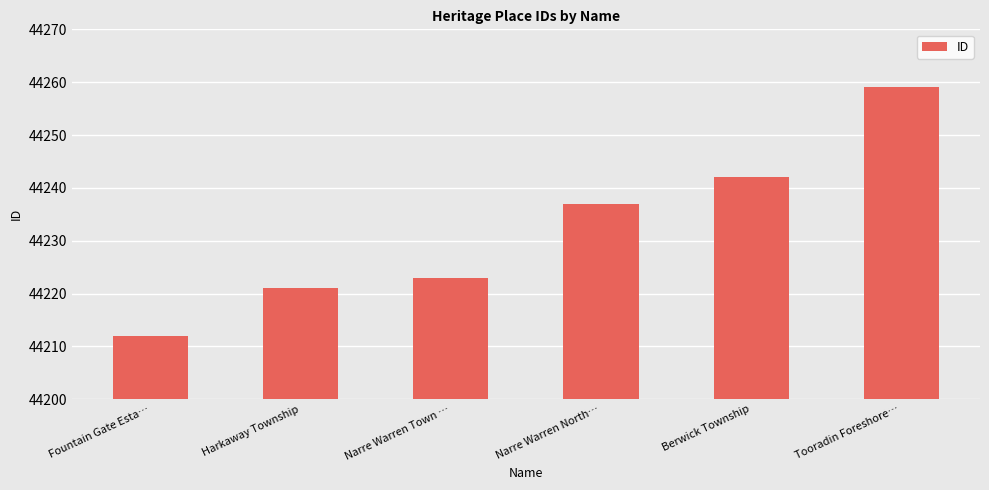

Reading left to right, list all the values displayed in this chart.

Fountain Gate Esta…=44212	Harkaway Township=44221	Narre Warren Town …=44223	Narre Warren North…=44237	Berwick Township=44242	Tooradin Foreshore…=44259